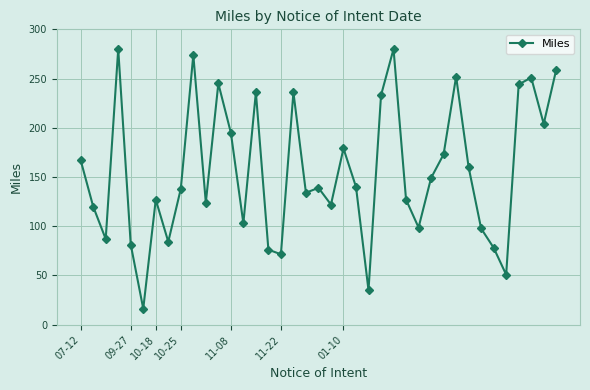

What is the difference between the maximum and second lowest values?

245.0